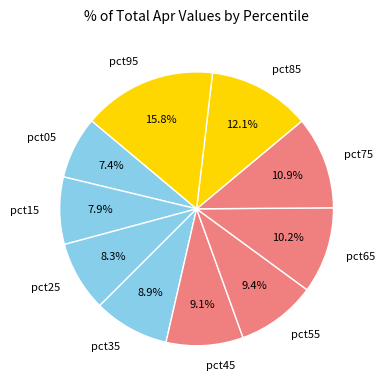

Is there a majority slice in this chart?

No